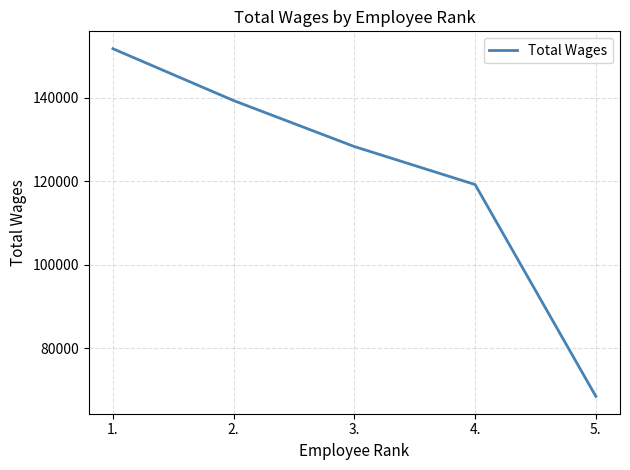

List the labels in order of value, smallest first.

5., 4., 3., 2., 1.